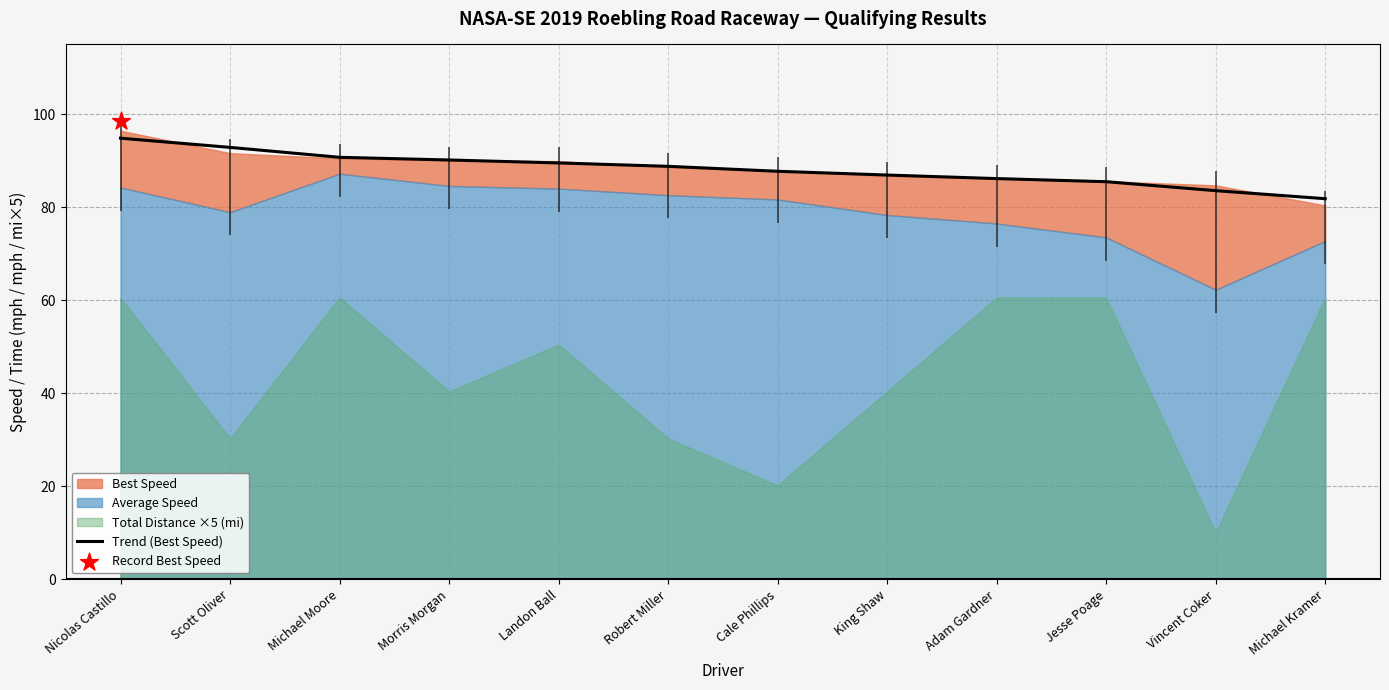

What is the change in value from Michael Moore to Cale Phillips?

-3.0